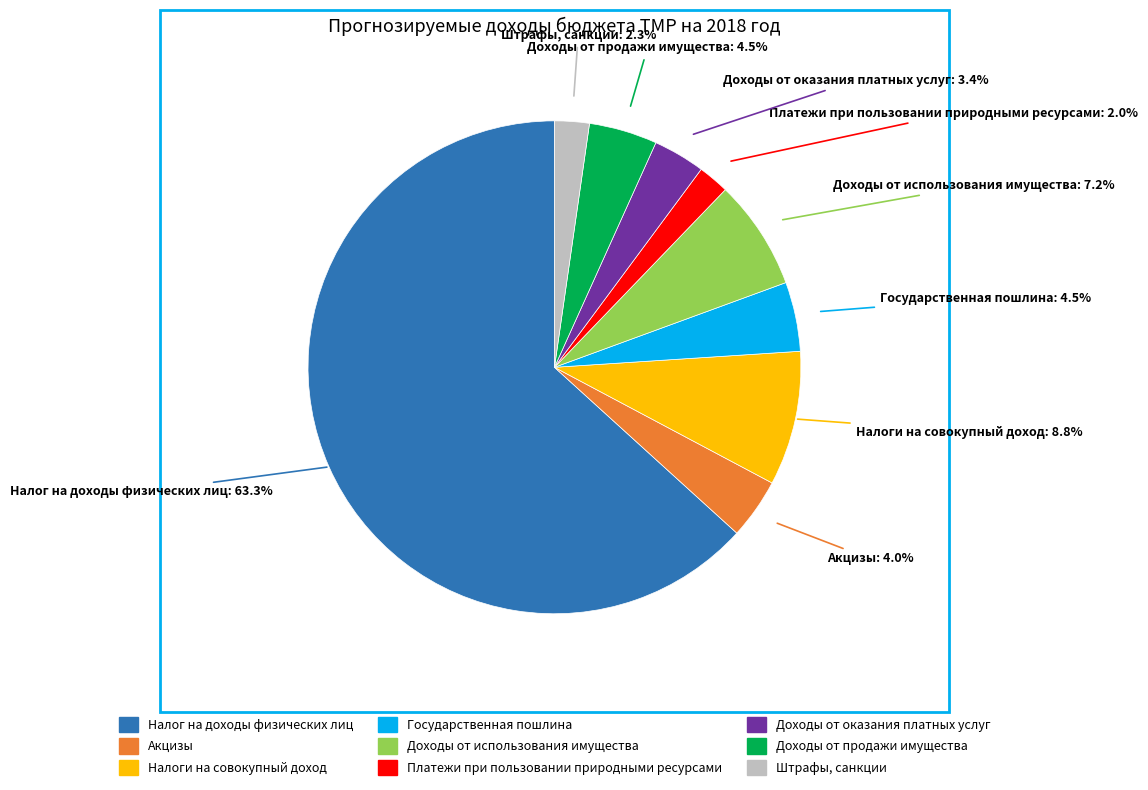

What is the ratio of the value at Штрафы, санкции to the value at Налоги на совокупный доход?

0.3